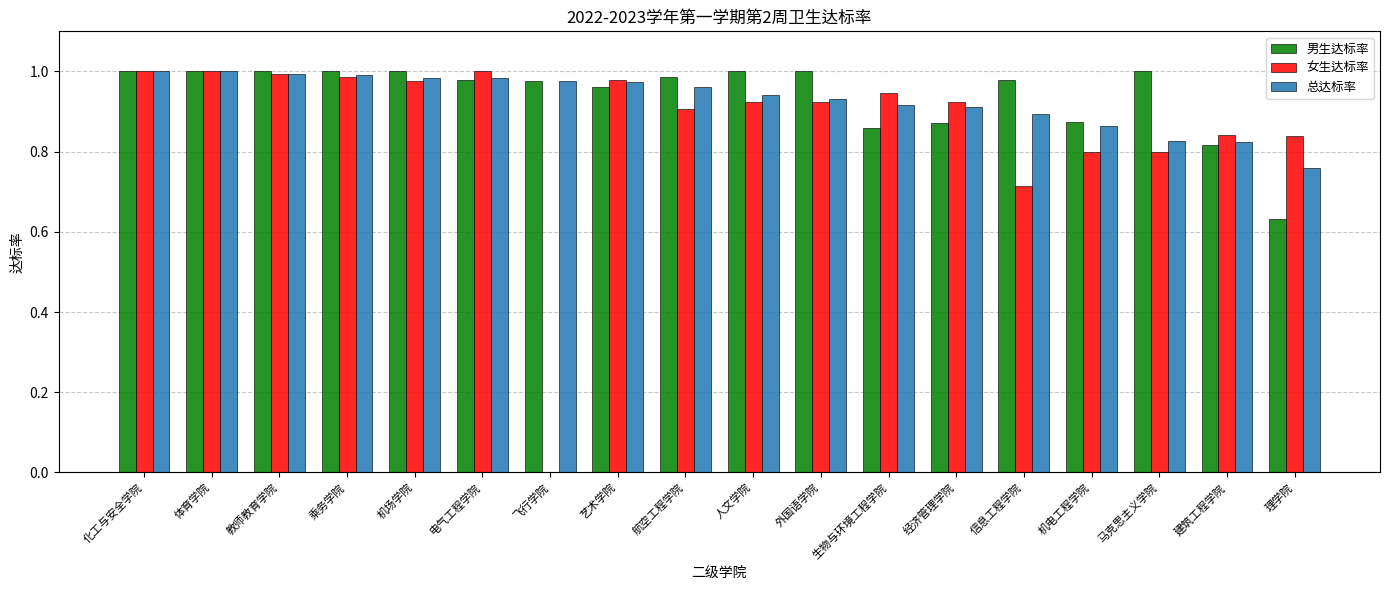

Are the bars grouped side by side (vs. stacked)?

Yes